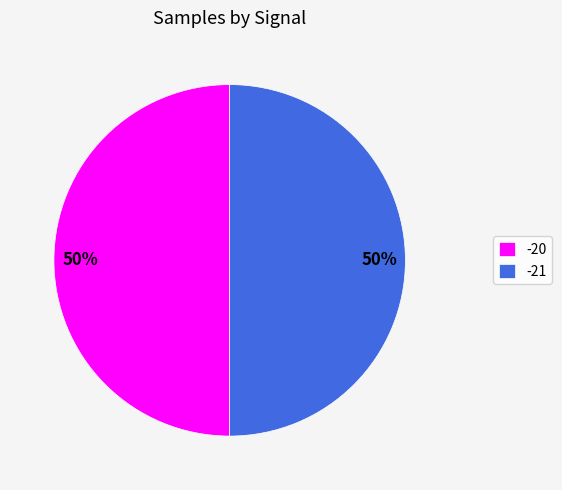

What percentage is the -21 slice, to the nearest percent?

50%